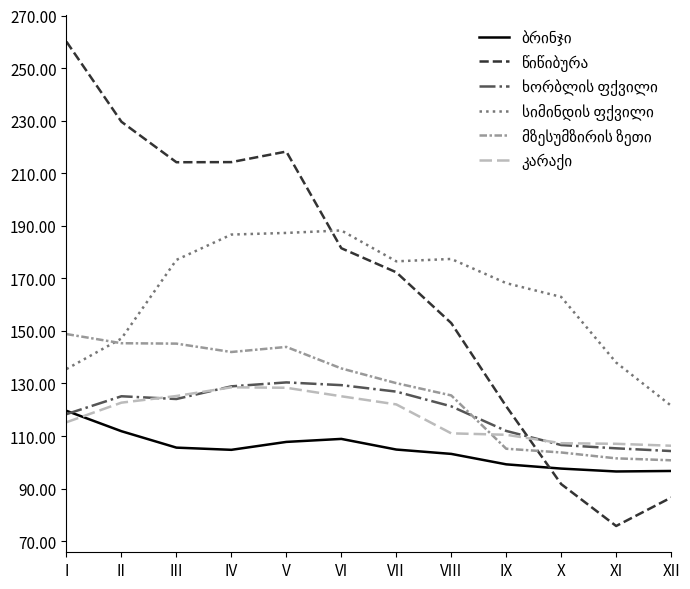

At which category is the sum across all series the highest?

V